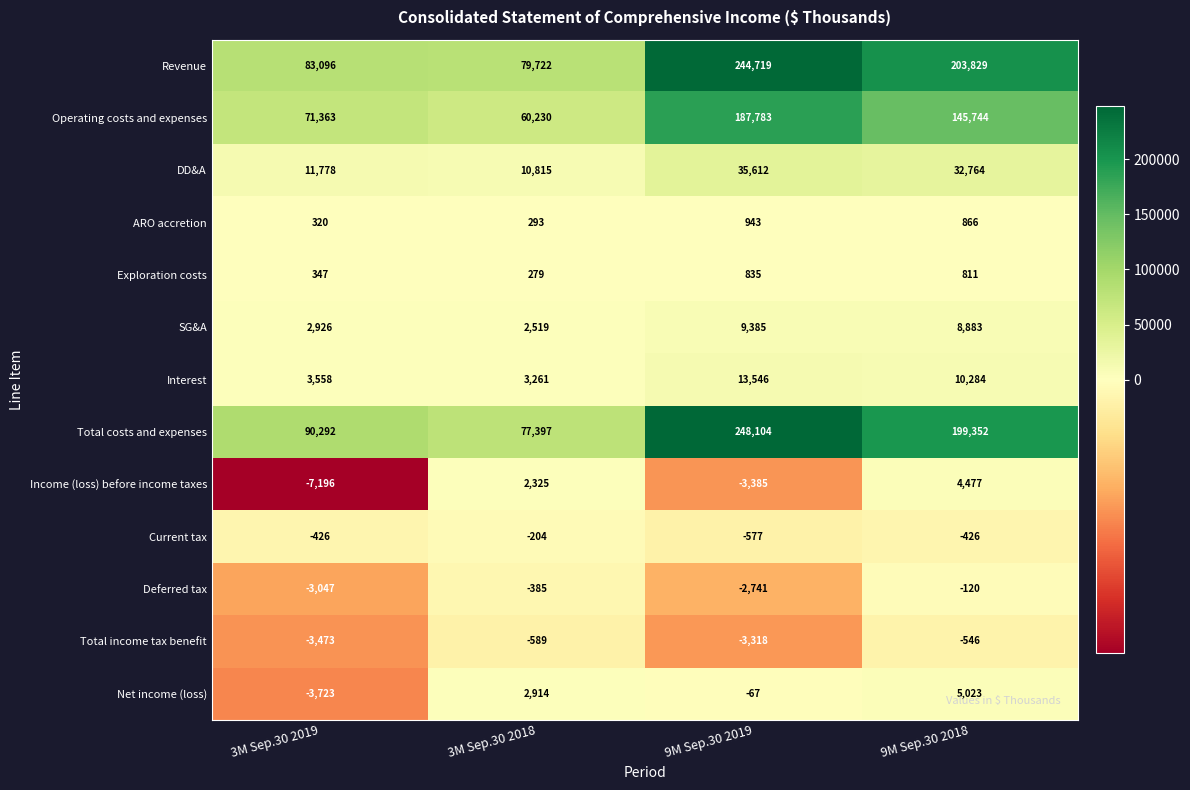

What is the difference between the maximum and minimum values in the Net income (loss) series?

8746